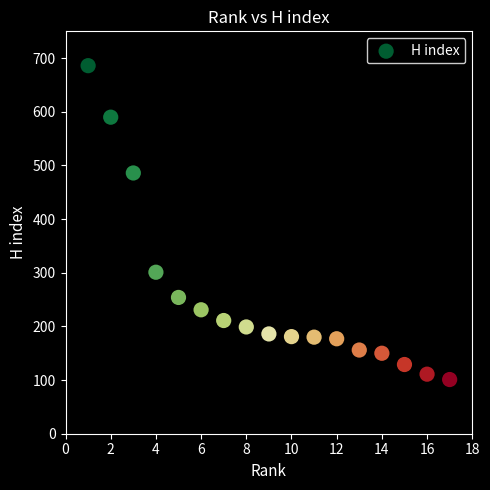

What is the range of X values (max minus min)?

16